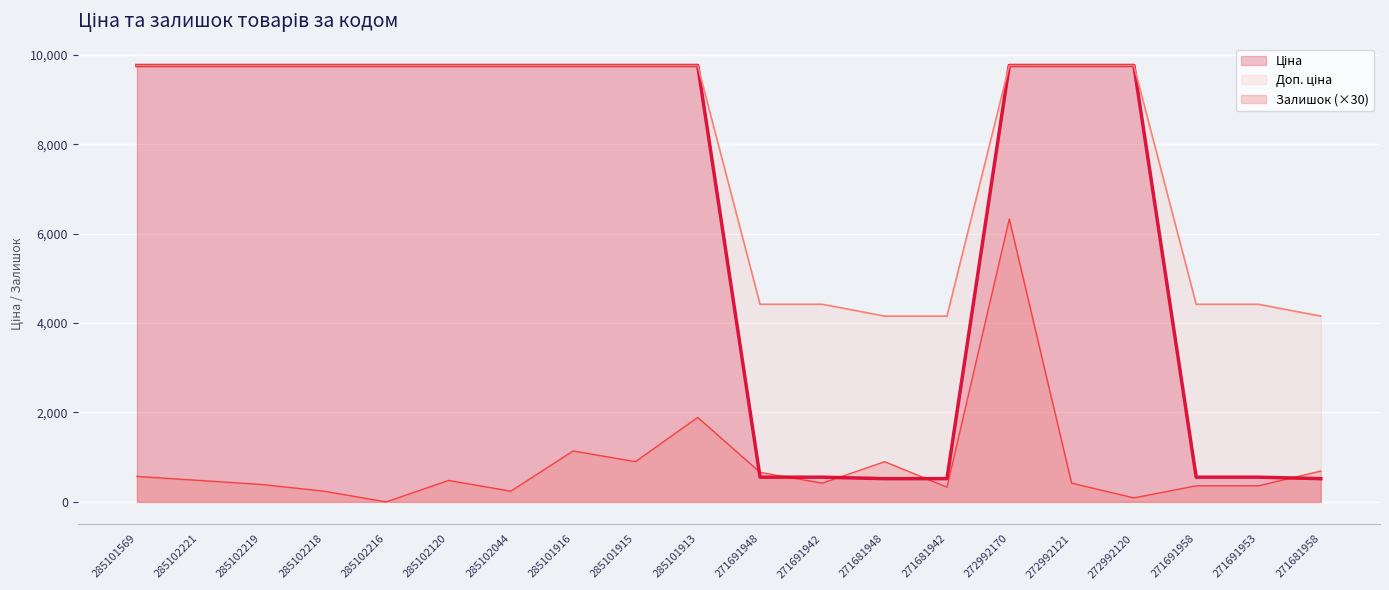

Between 285102216 and 271691953, which series saw the biggest shift?

Ціна